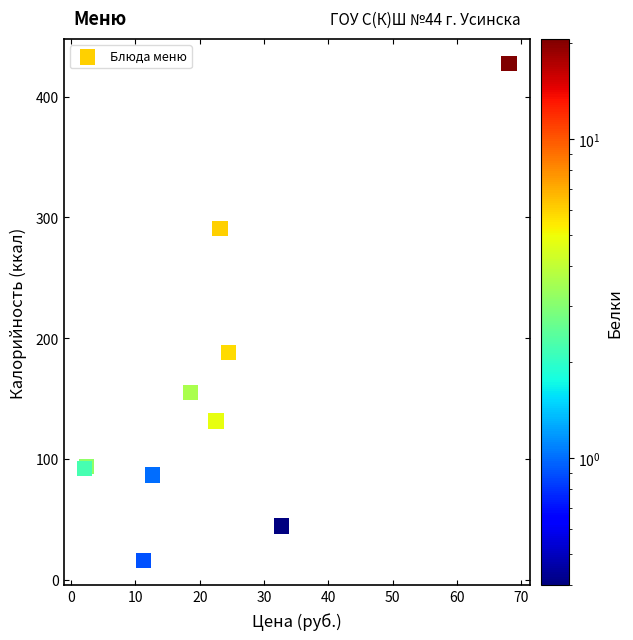

What Y value in the scatter plot is closest to 221?

188.4